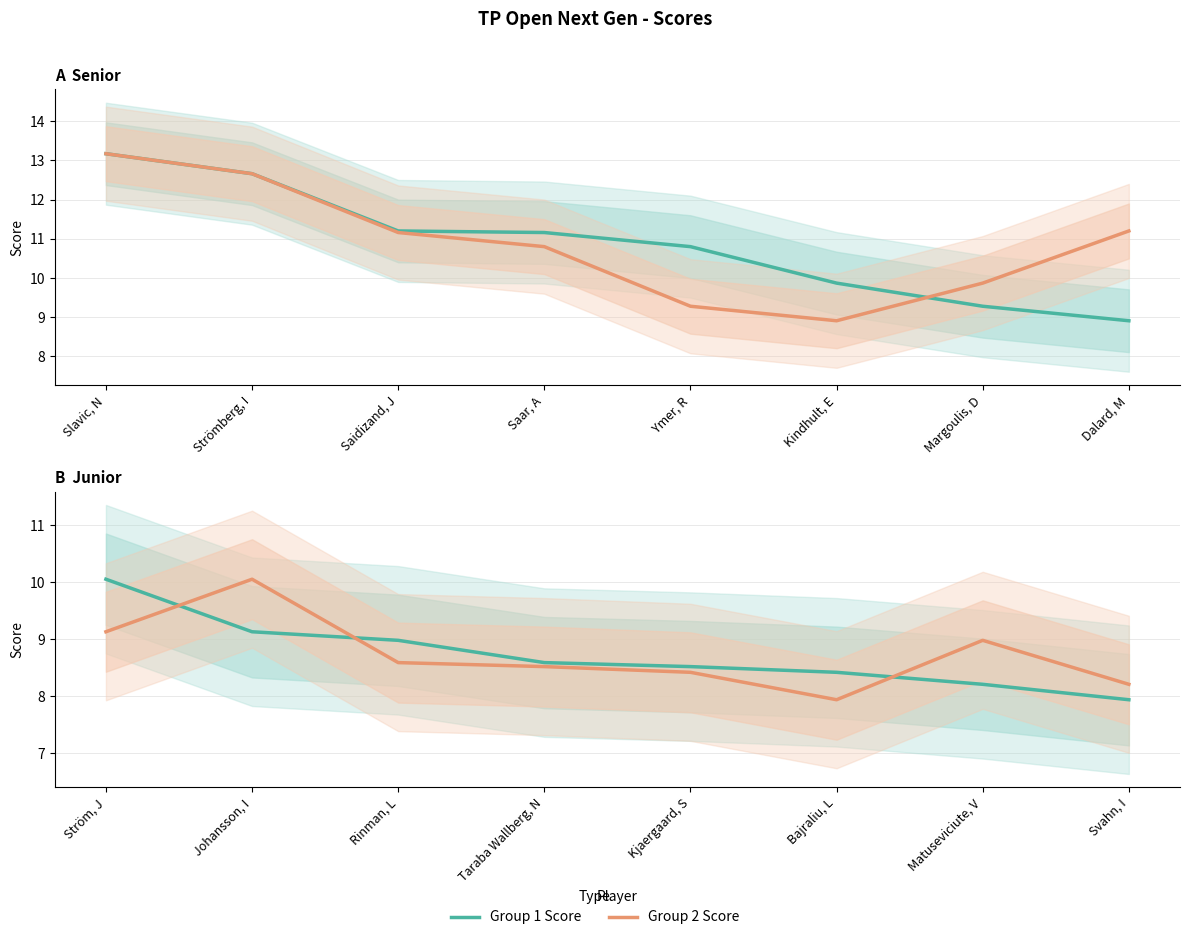

True or false: Group 1 Score has more than 0 interior local peaks.

False